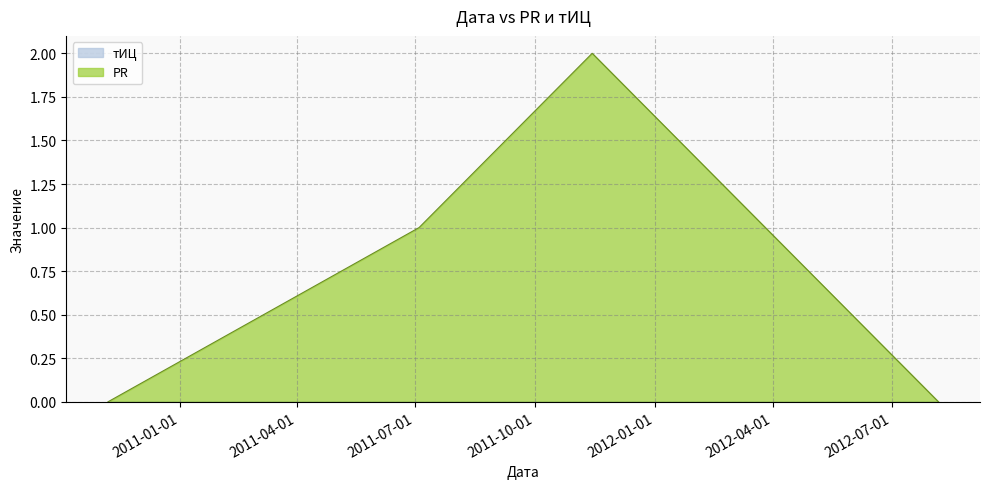

How many interior local peaks (higher than both neighbors) does the data have?

1